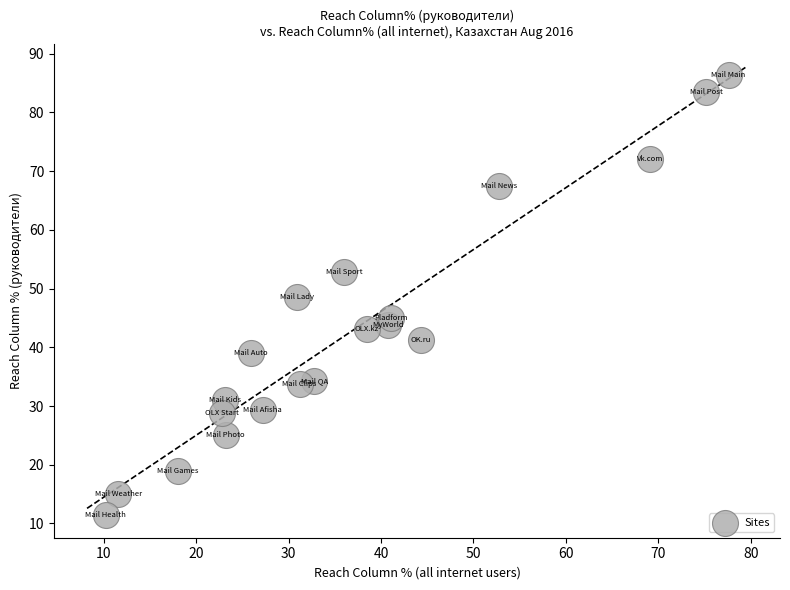

What is the range of X values (max minus min)?

67.4